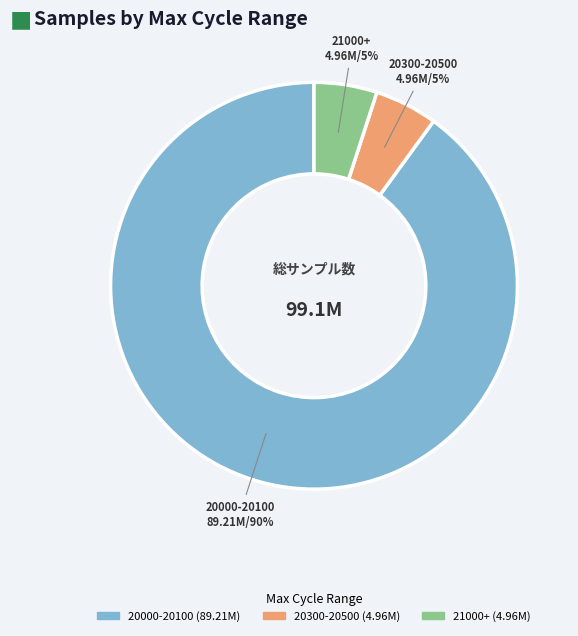

To the nearest percent, what is the difference between the largest and smallest slice percentages?

85%